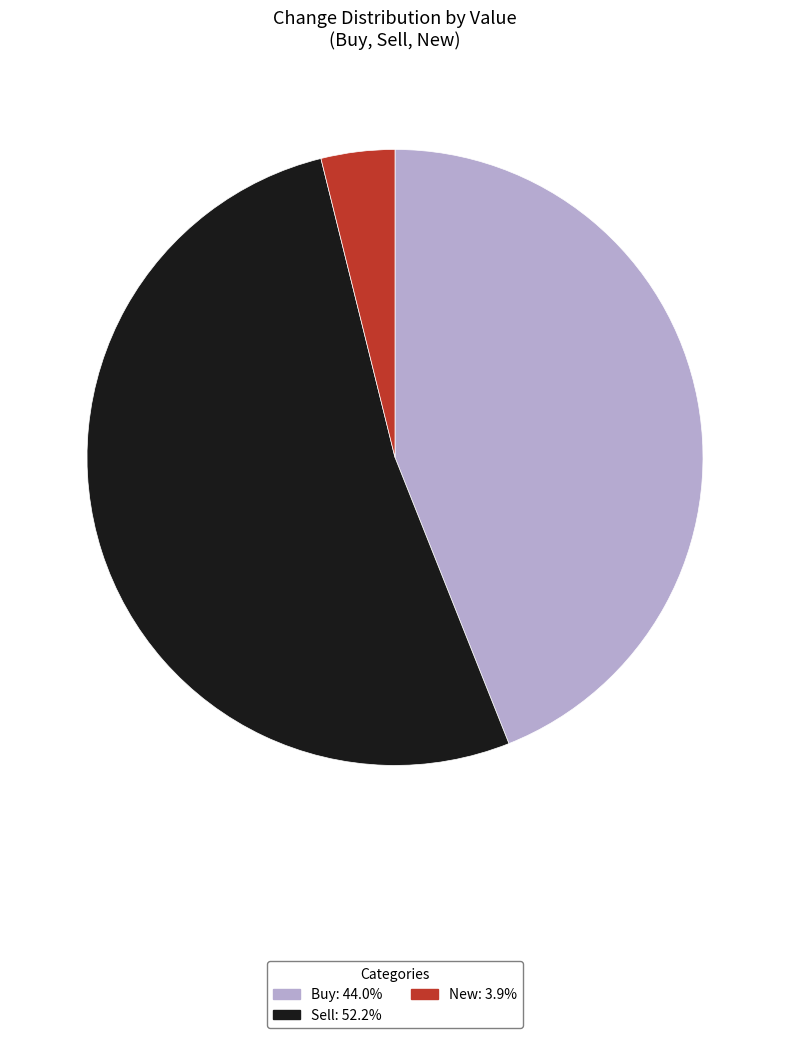

Is there any slice that represents more than half of the pie?

Yes